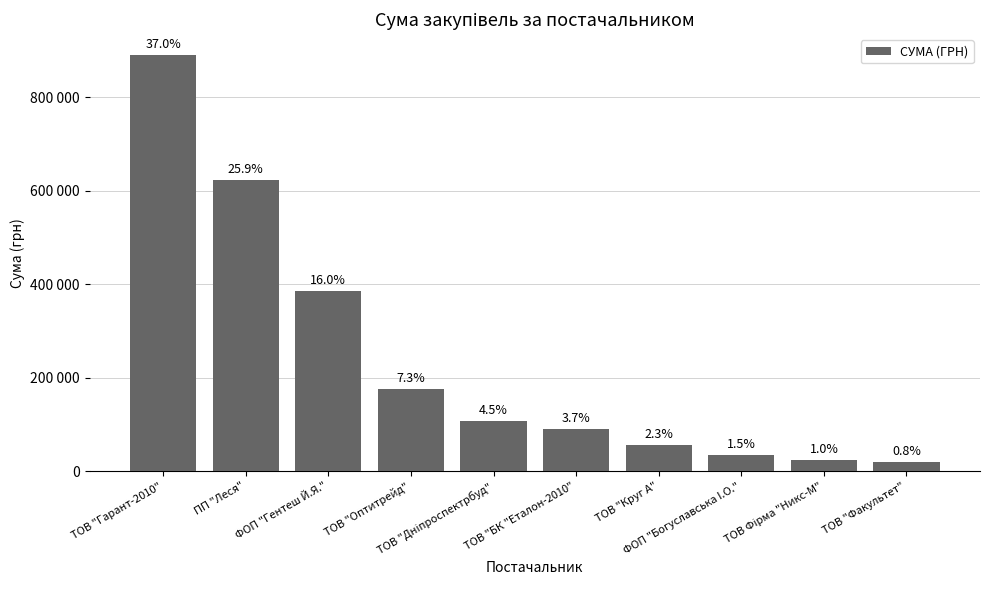

Does the chart contain any negative values?

No